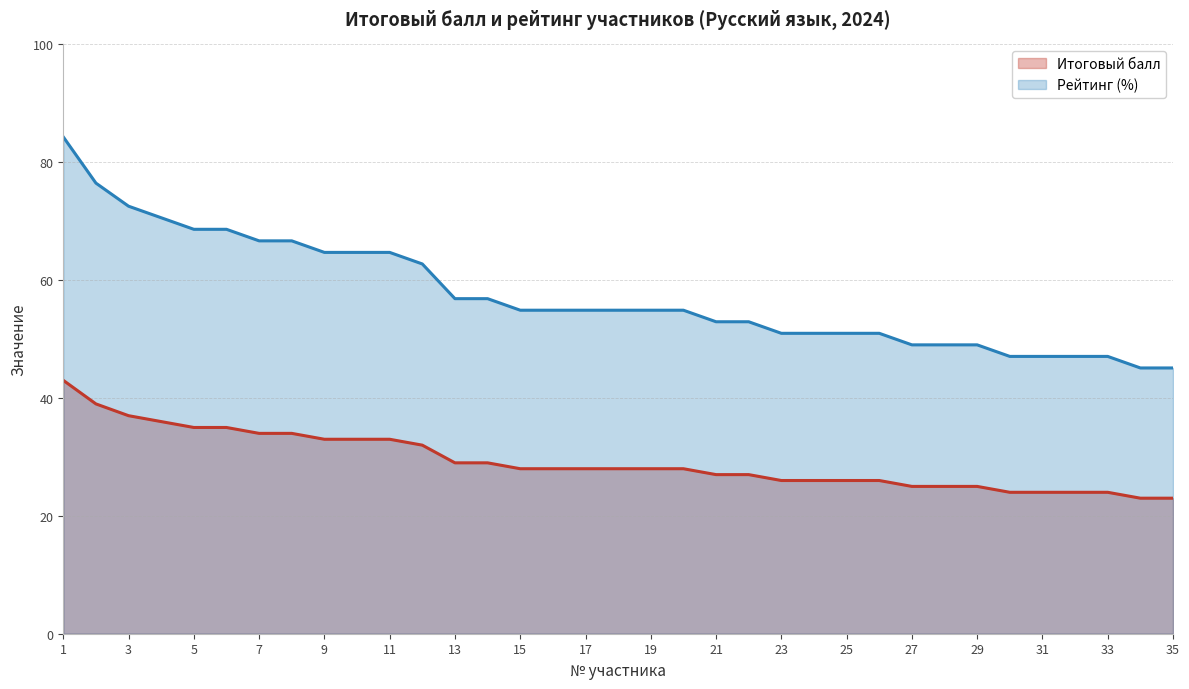

What is the highest value of the Итоговый балл series?

43.0